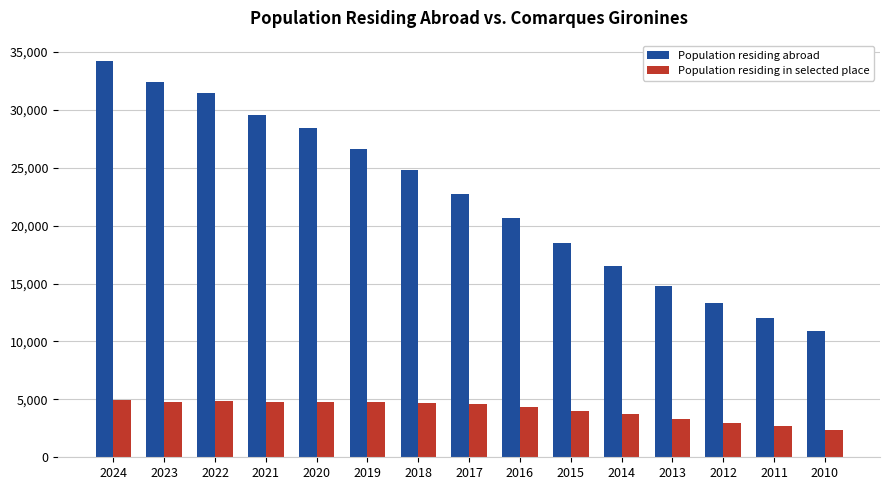

Are the bars grouped side by side (vs. stacked)?

Yes